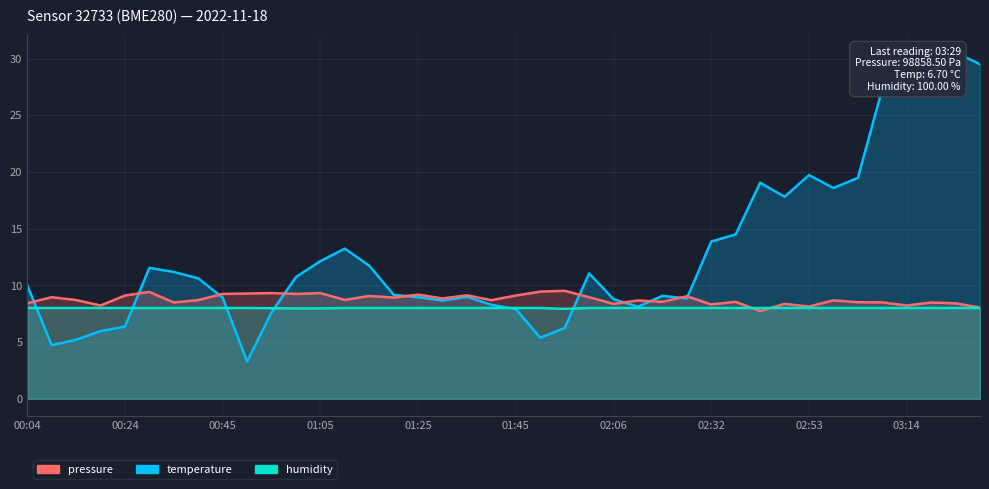

What position from the right is 00:40?

33